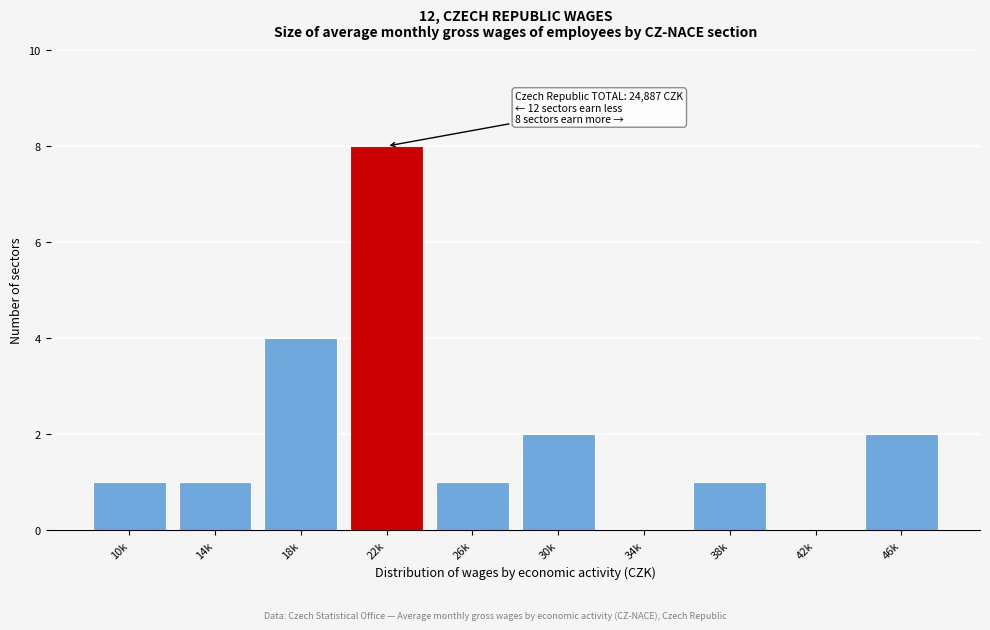

Read the value at 22k.

8